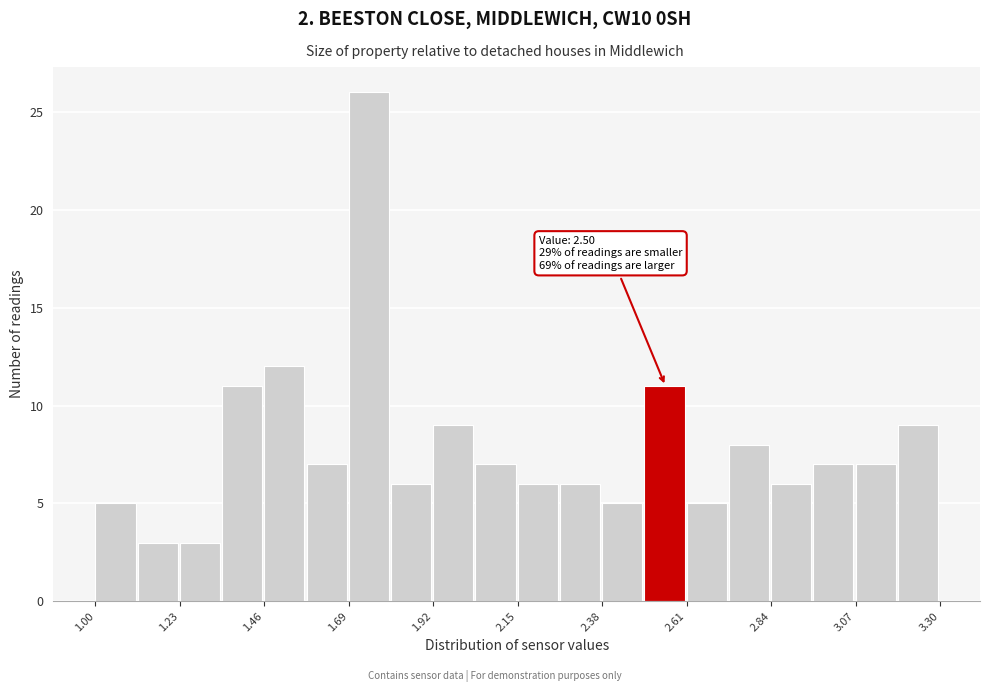

Around what value on the x-axis is the tallest bar? Give the approximate position of its centre, as read against the axis.

1.75